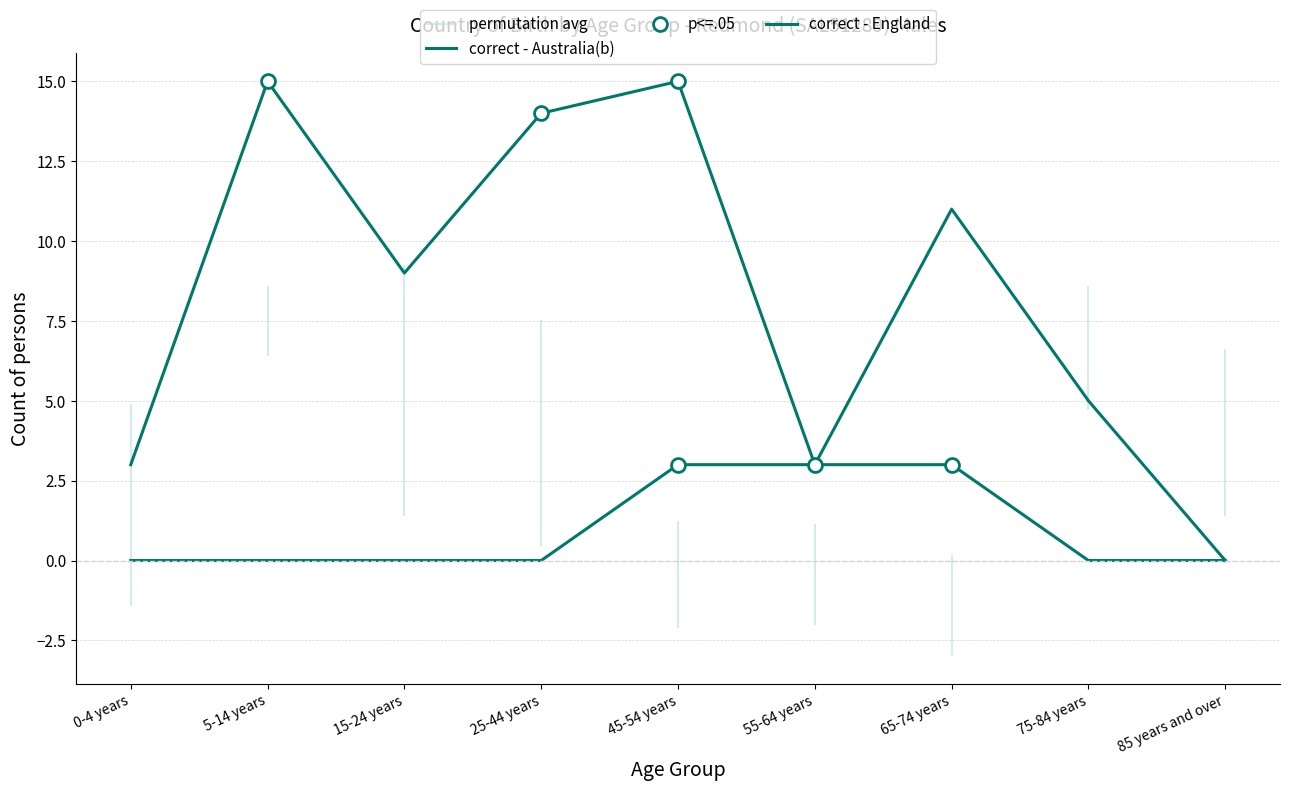

What is the label of the 4th point from the left?

25-44 years